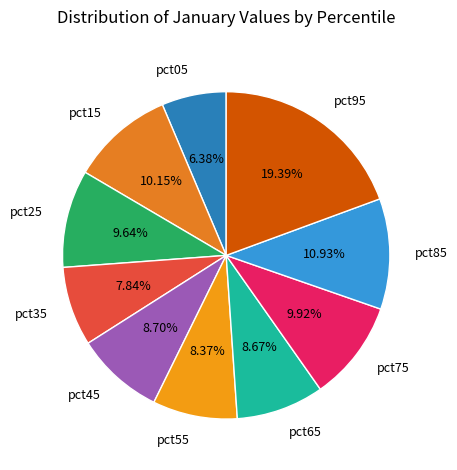

Does any single category account for the majority?

No